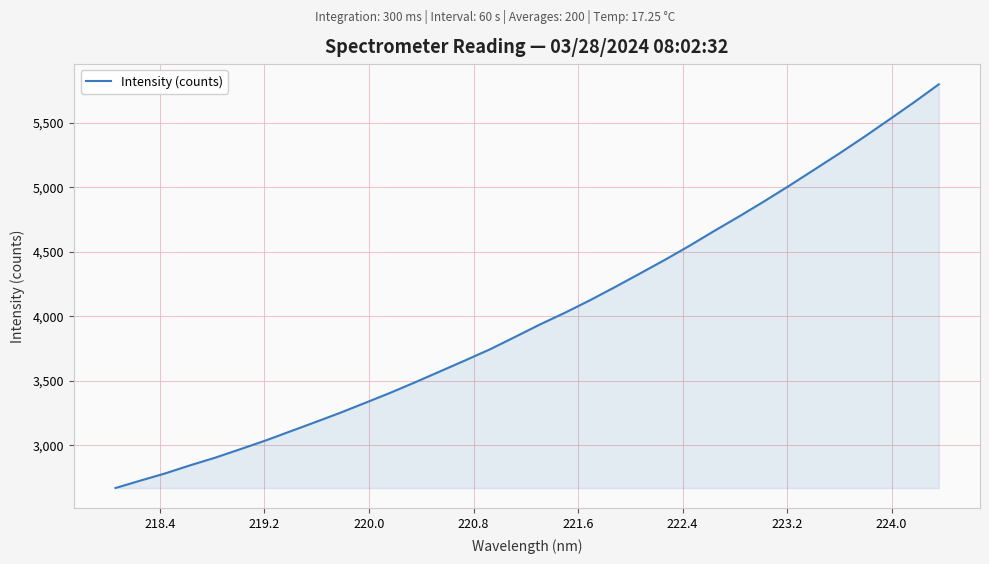

What is the maximum value shown in the chart?

5799.0